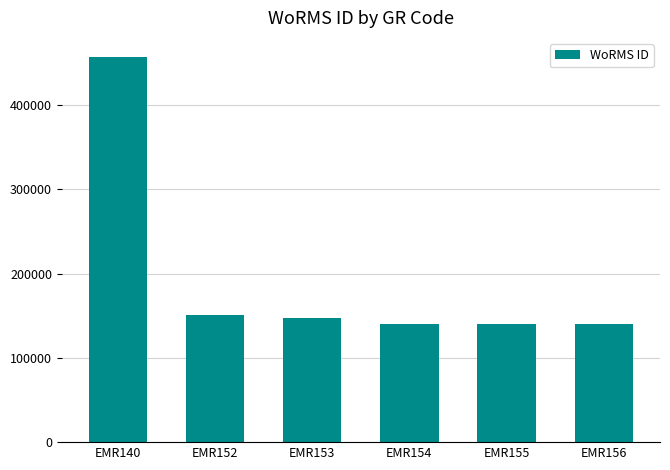

What is the value of the 2nd bar from the left?

151374